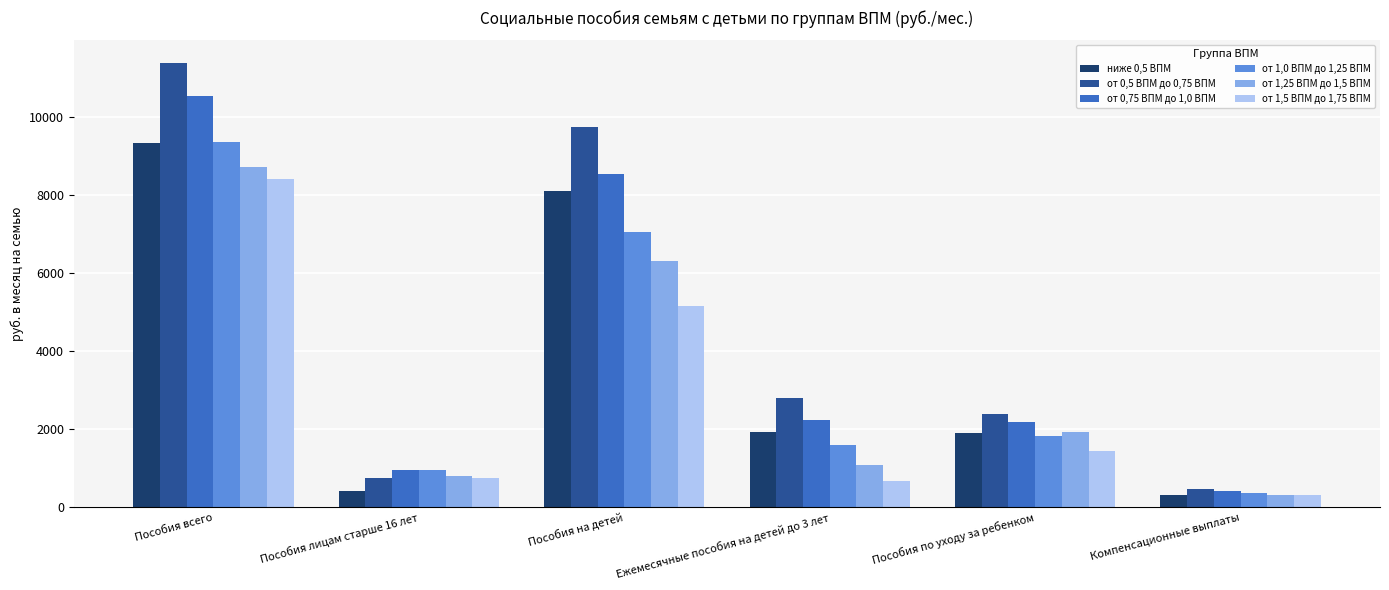

What is the maximum value for от 1,0 ВПМ до 1,25 ВПМ?

9367.2